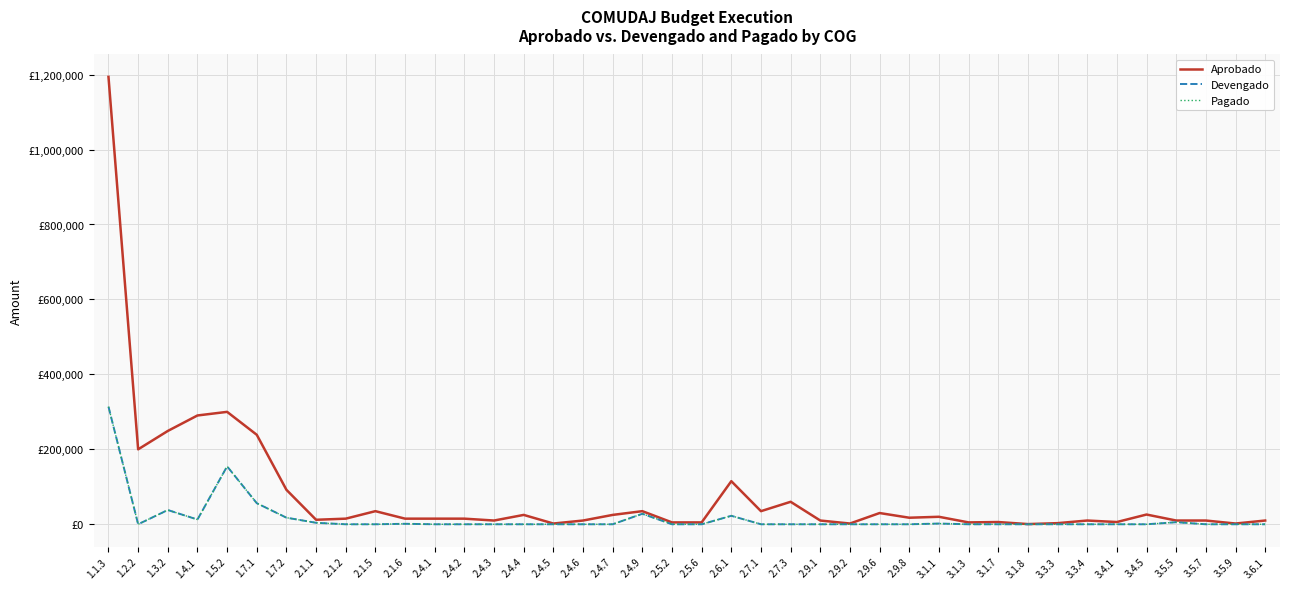

Which has a higher value, 3.5.9 or 2.9.8?

2.9.8